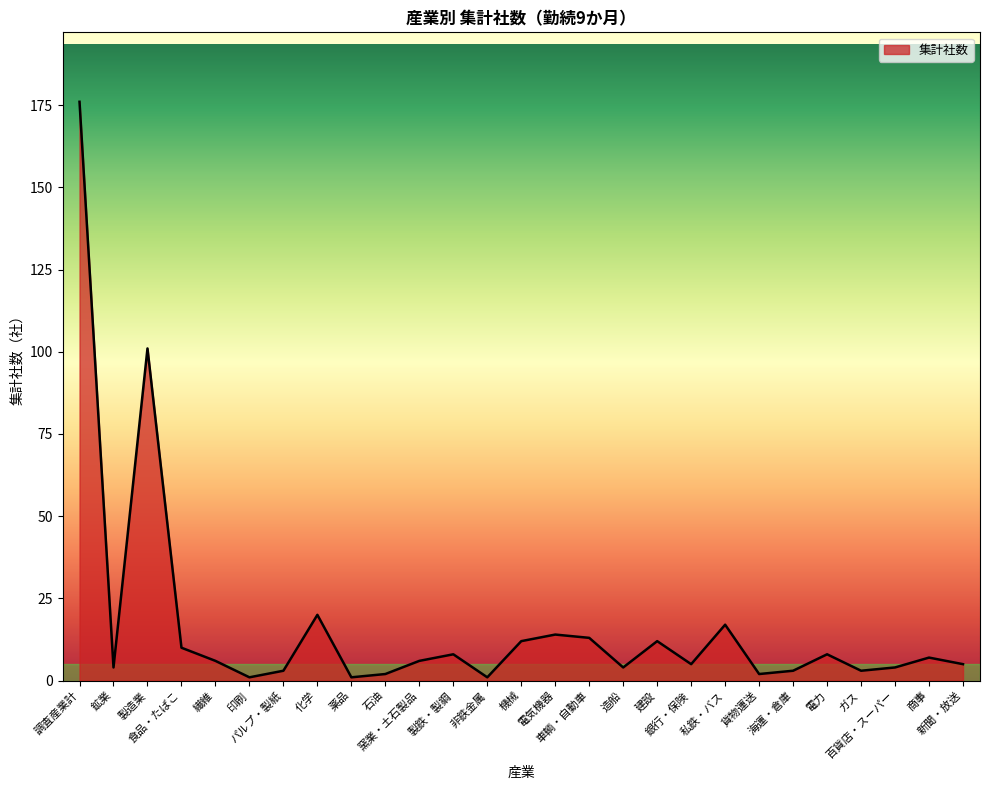

Does the chart display data point markers on the line(s)?

No